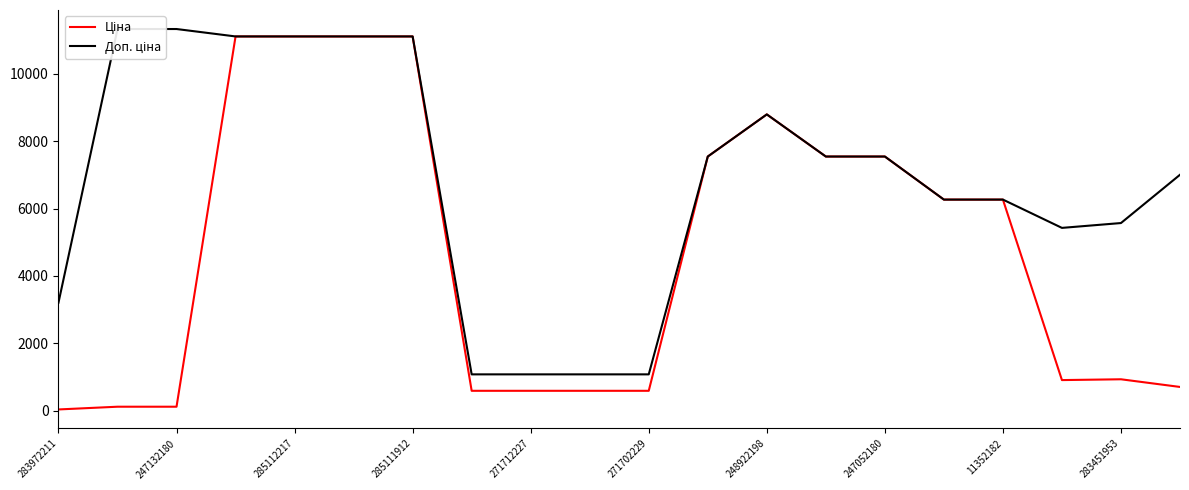

What position from the right is 247052180?

6